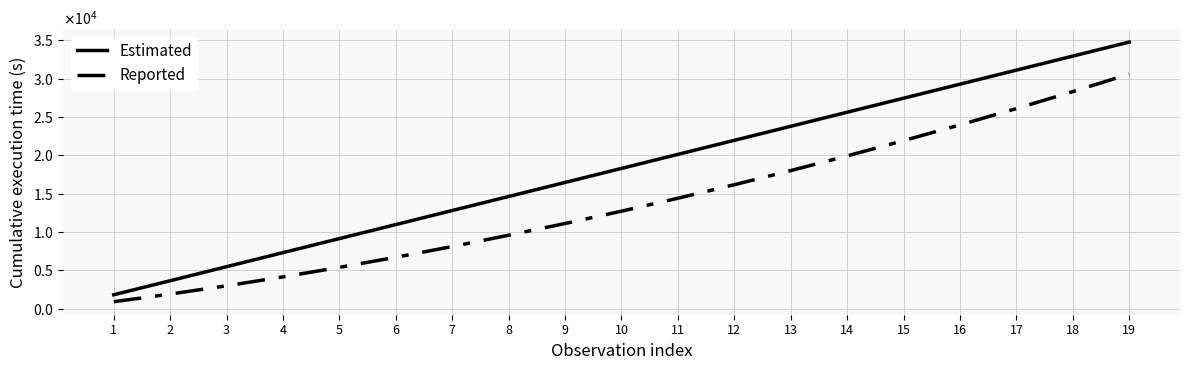

Does the chart have visible grid lines?

Yes